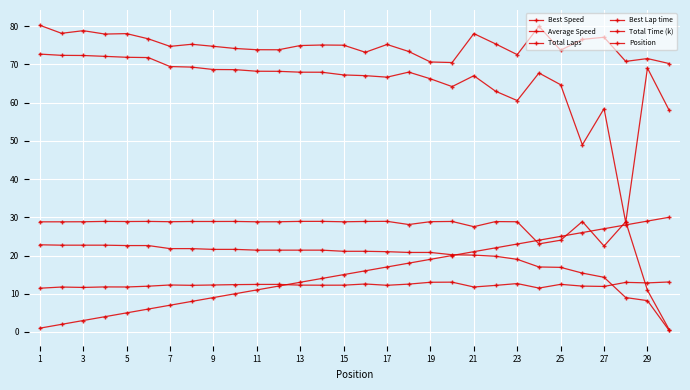

Count the number of categories in the chart.

30